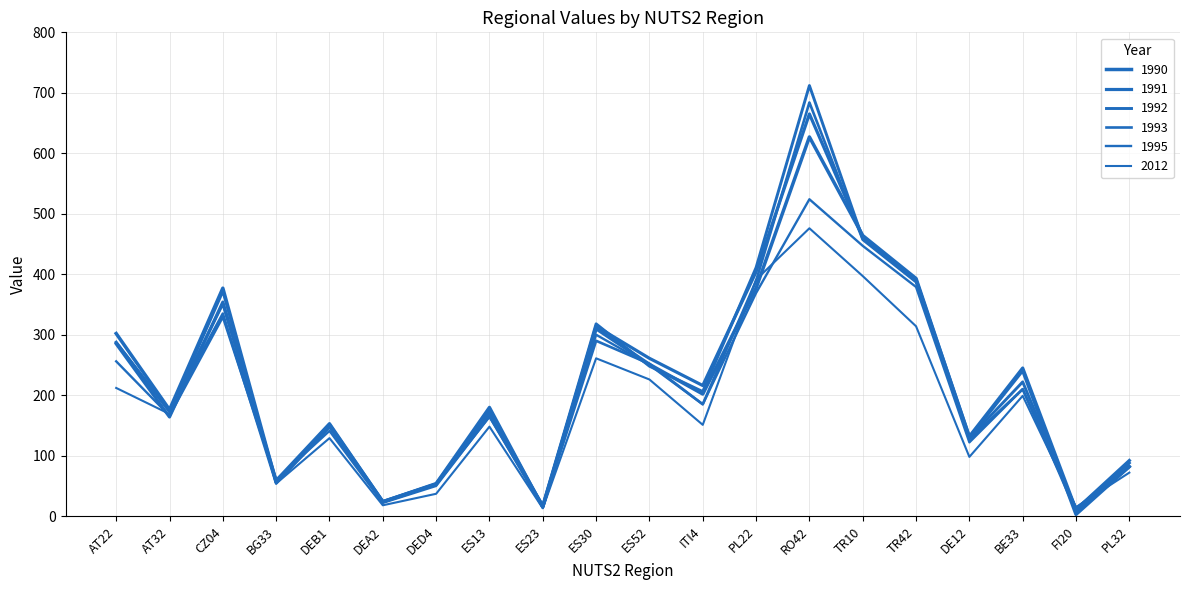

Does the chart have visible grid lines?

Yes